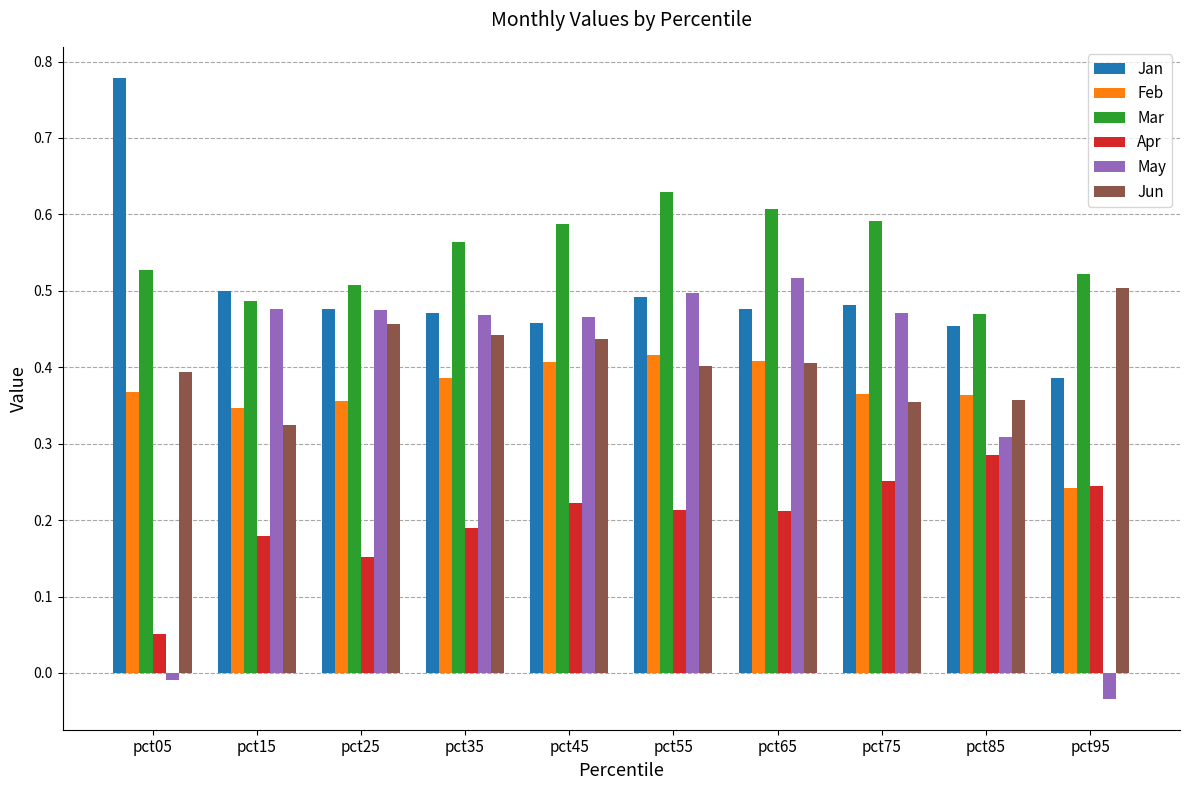

Which series changed the most between pct45 and pct85?

May